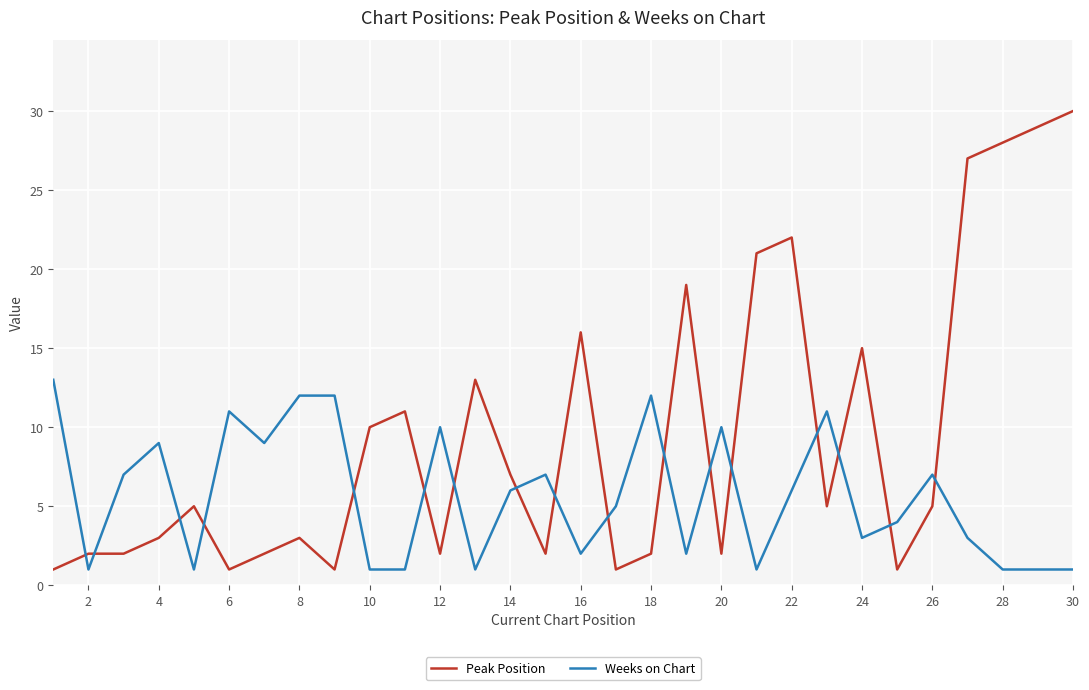

List the series in order of their overall mean, lowest first.

Weeks on Chart, Peak Position